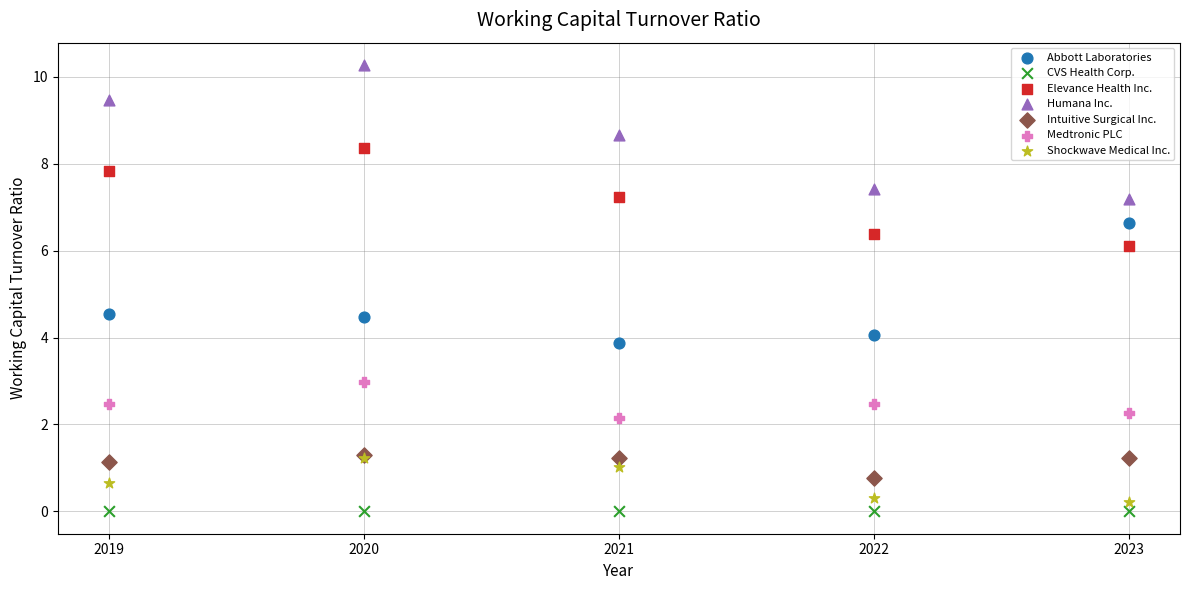

What are all the series names shown in the legend?

Abbott Laboratories, CVS Health Corp., Elevance Health Inc., Humana Inc., Intuitive Surgical Inc., Medtronic PLC, Shockwave Medical Inc.